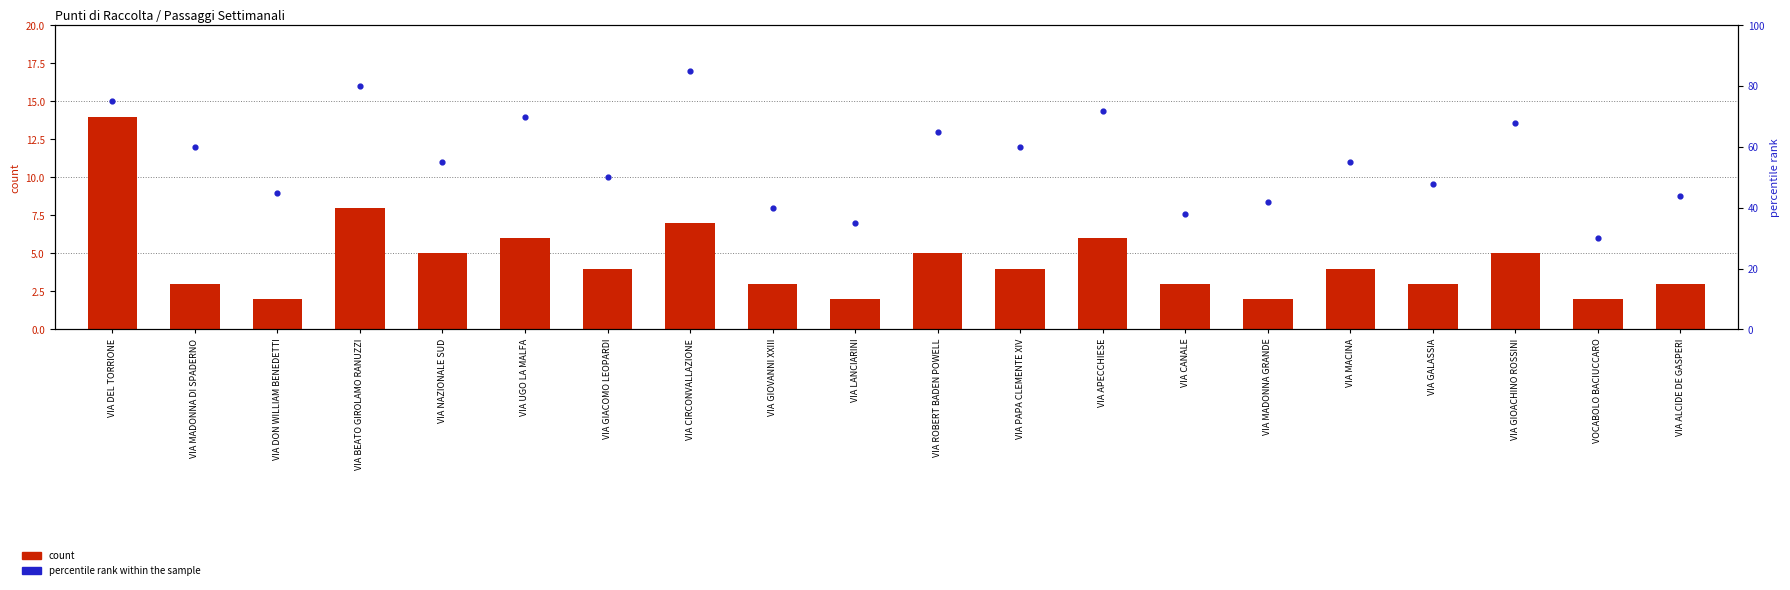

What are all the series names shown in the legend?

count, percentile rank within the sample